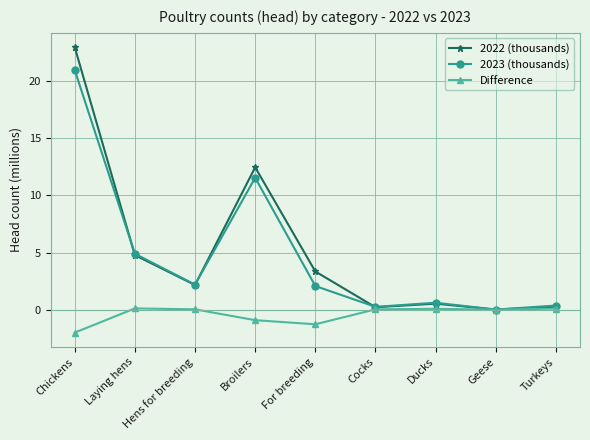

Is it true that 2023 (thousands) equals 21.0 at Chickens?

True